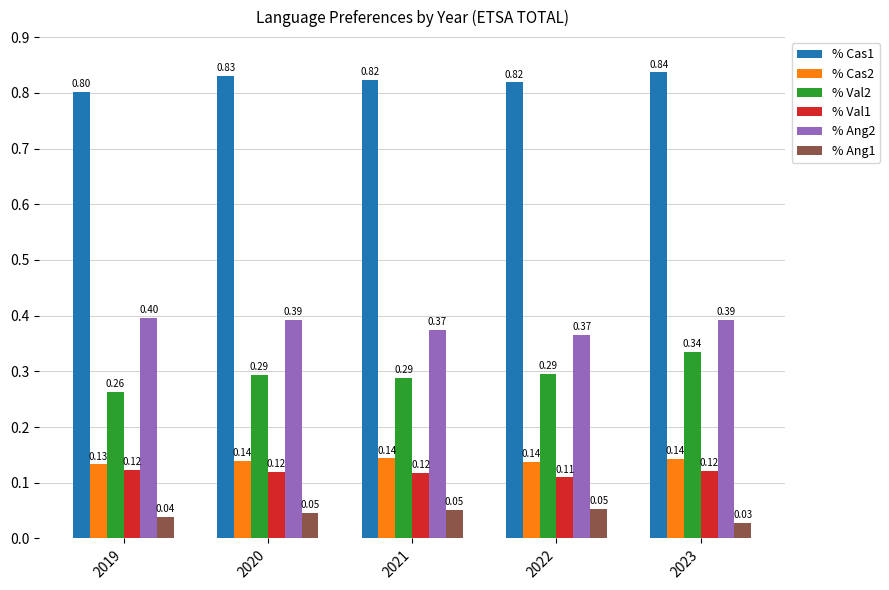

What is the spread (max minus min) of values at 2020?

0.8